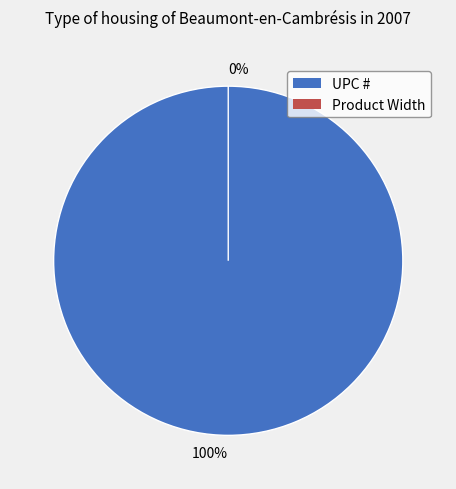

Is it true that Product Width is 1% of the pie?

False